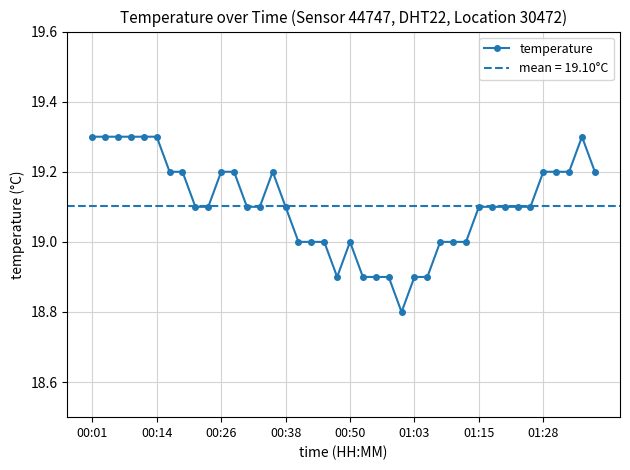

The temperature series shows 19.1 at 01:15. True or false?

True